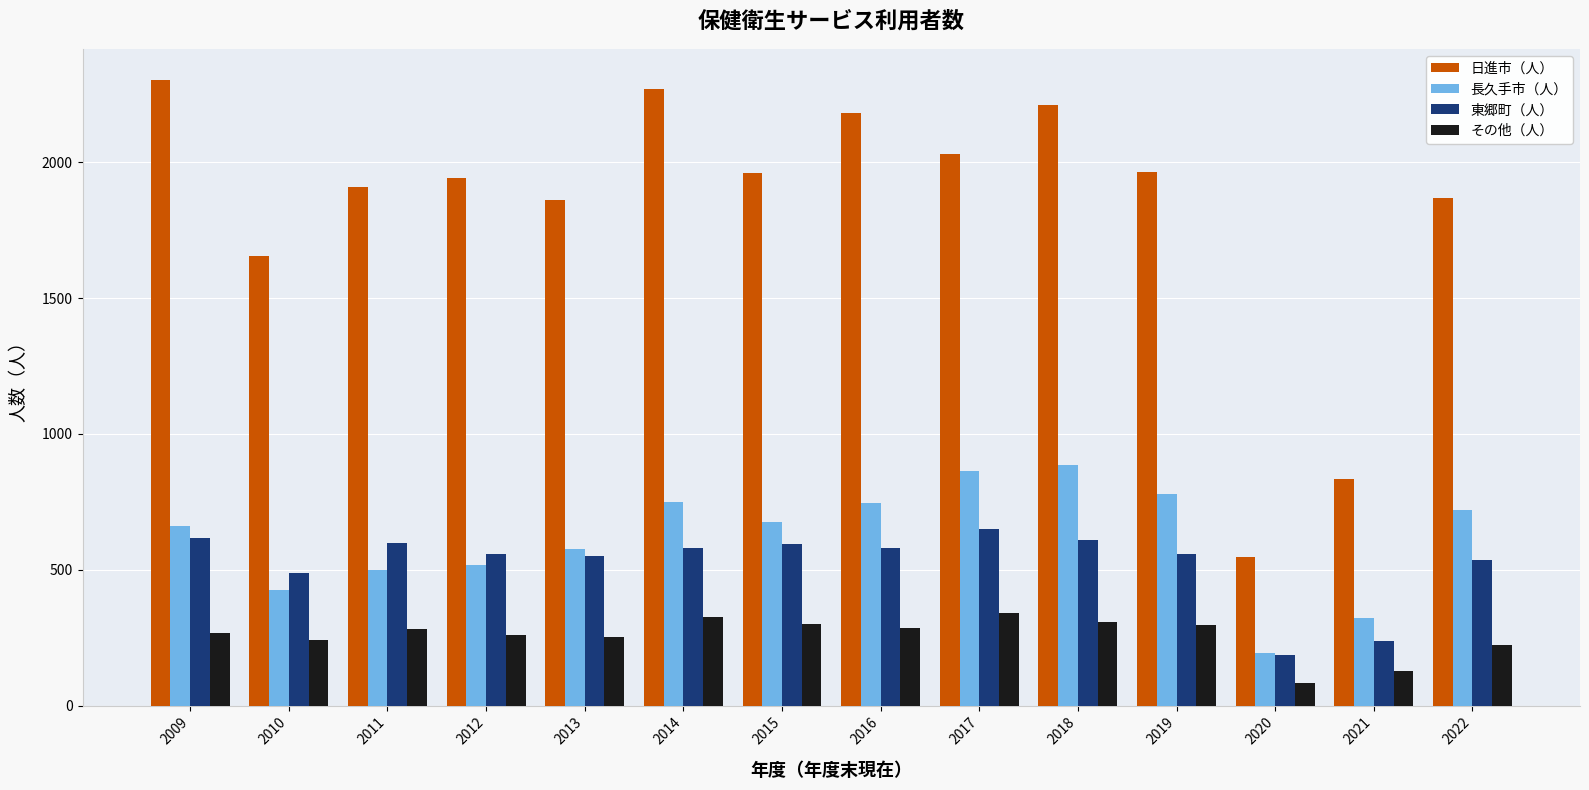

The value of 東郷町（人） at 2012 is 559. True or false?

True